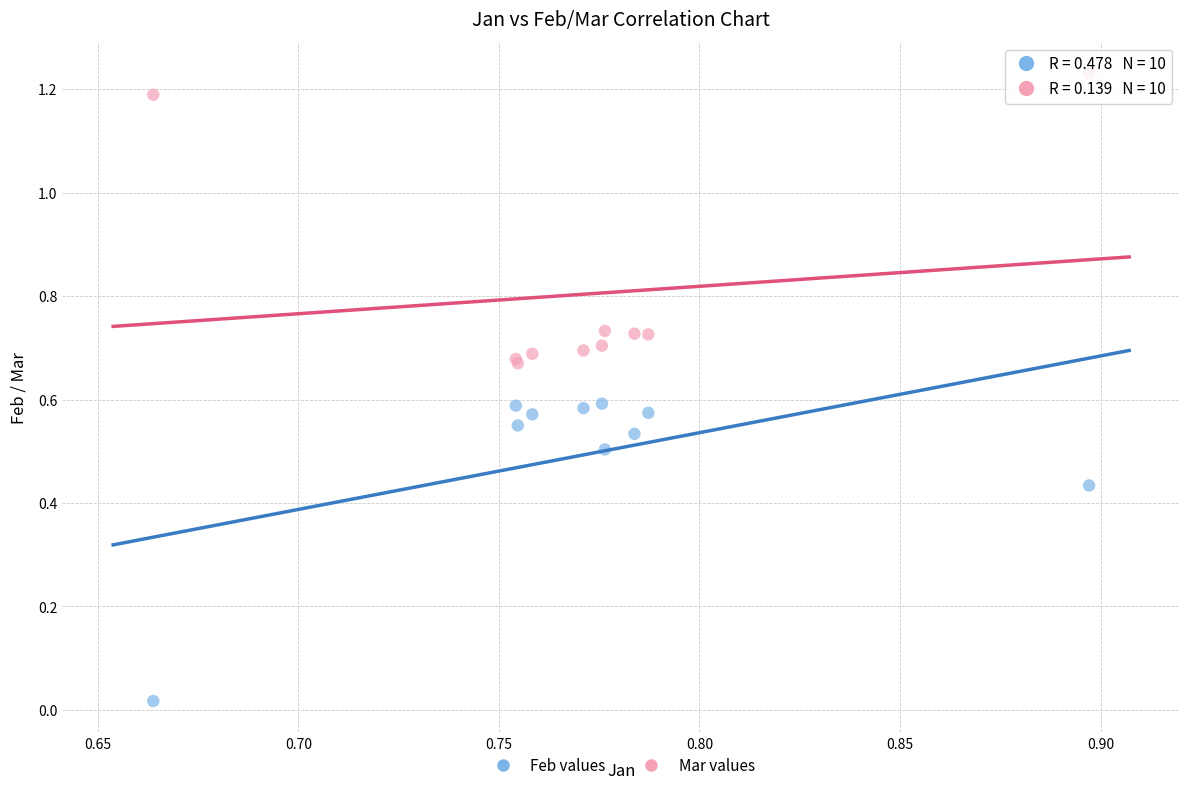

Which series contains the lowest Y value?

Feb values